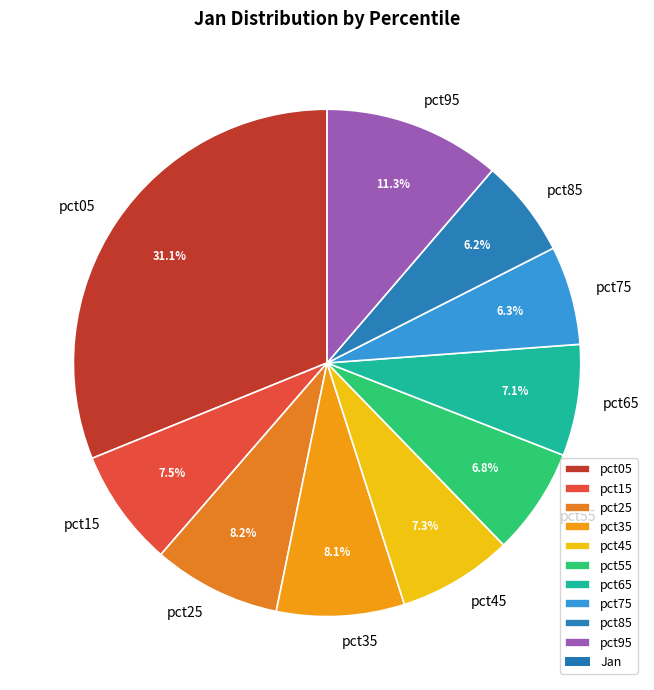

Which slice is the largest?

pct05